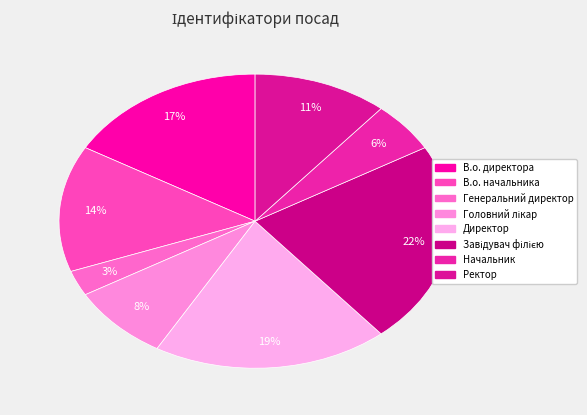

To the nearest percent, what is the difference between the Генеральний директор and Завідувач філією slice percentages?

19%